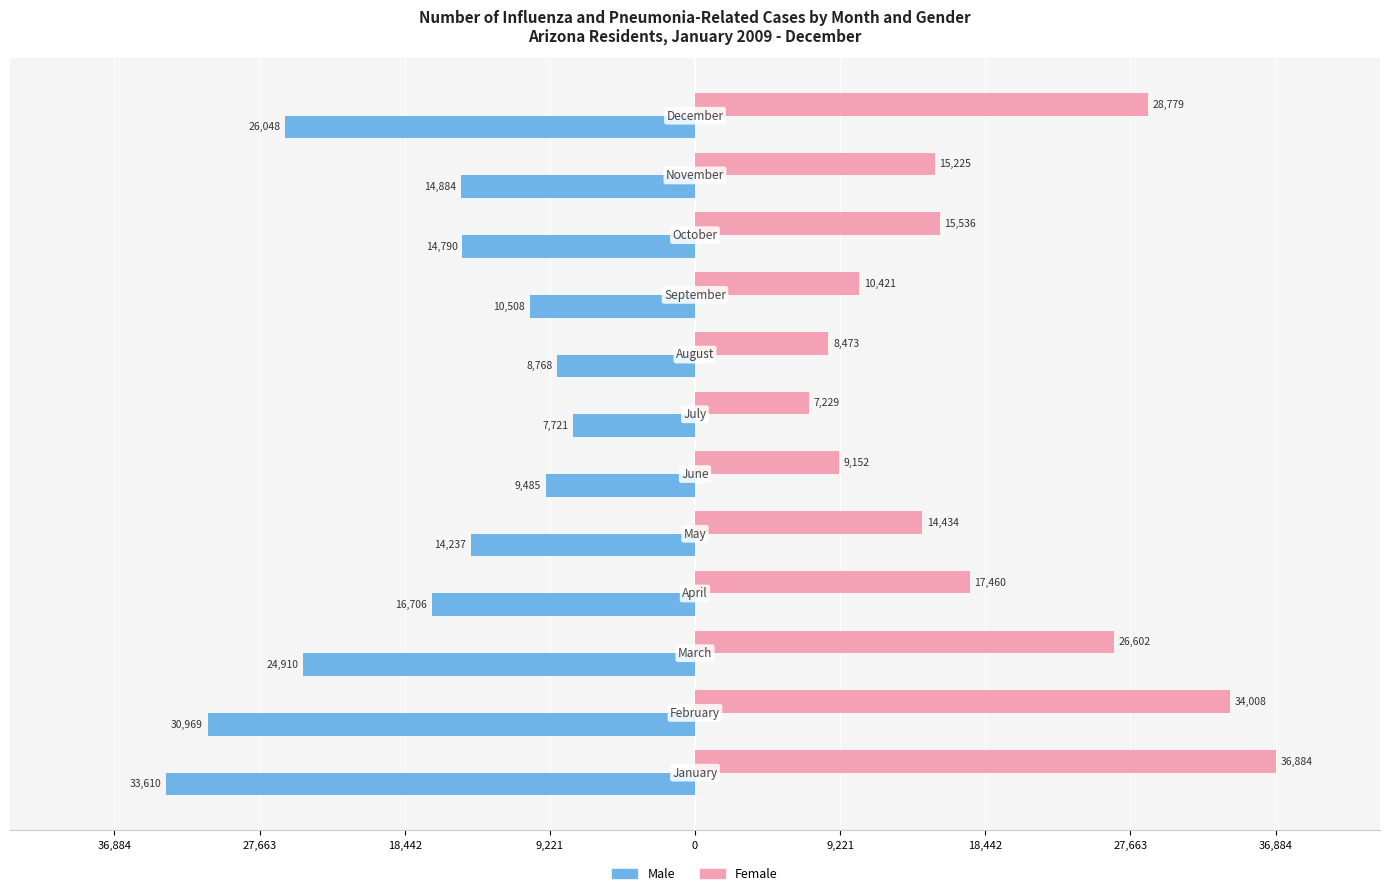

What are all the series names shown in the legend?

Male, Female